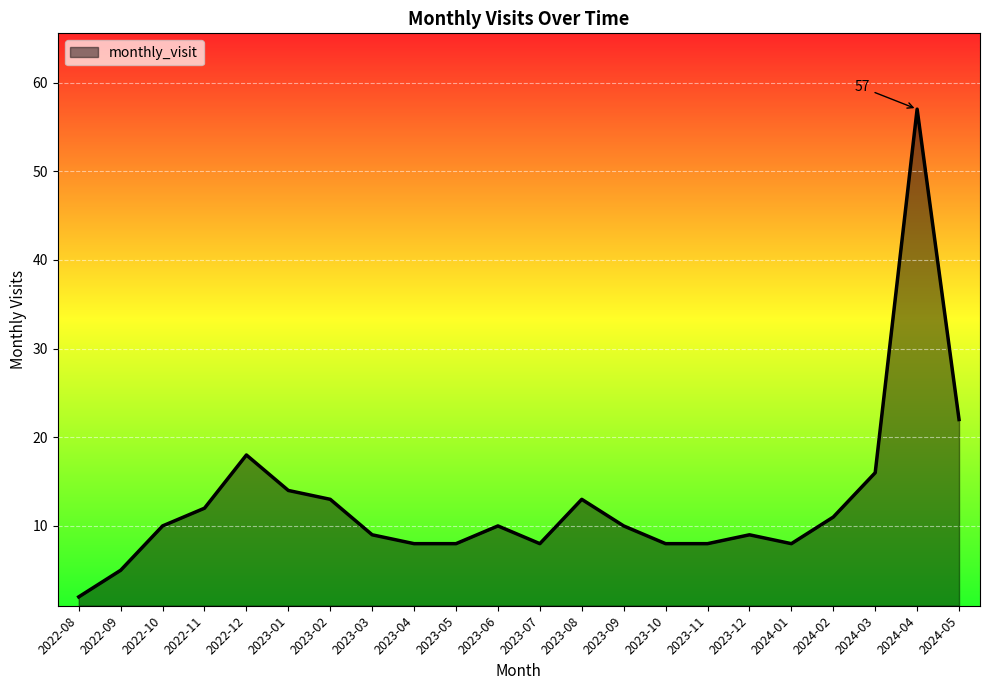

What position from the right is 2024-03?

3